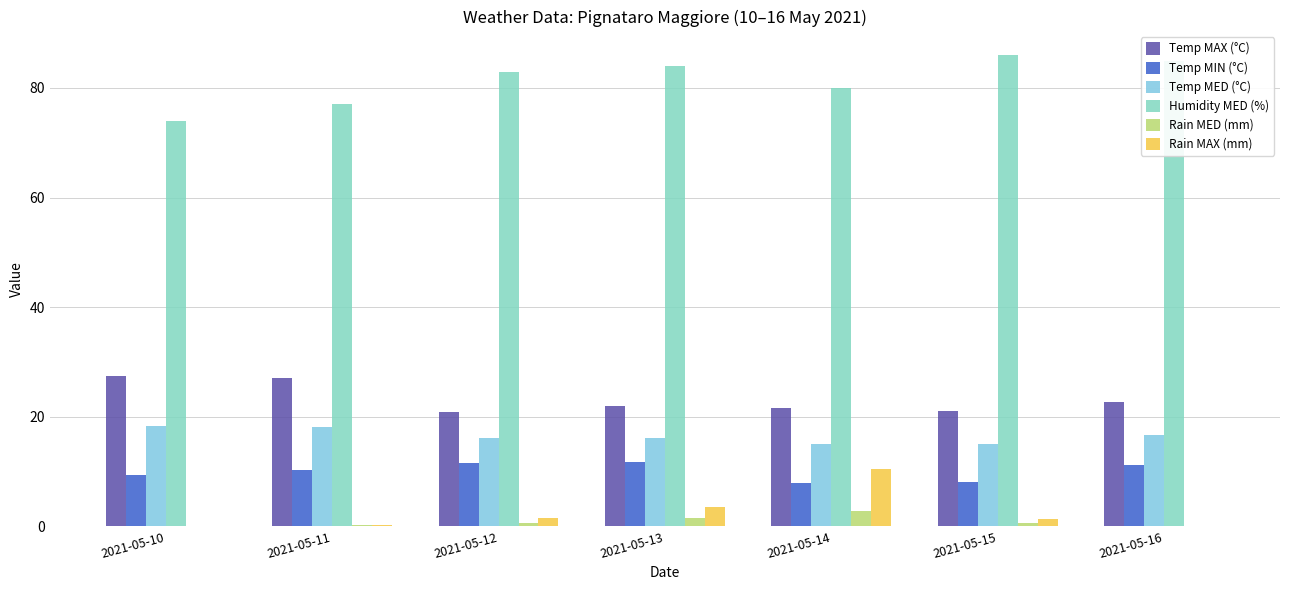

How many groups of bars are there?

7